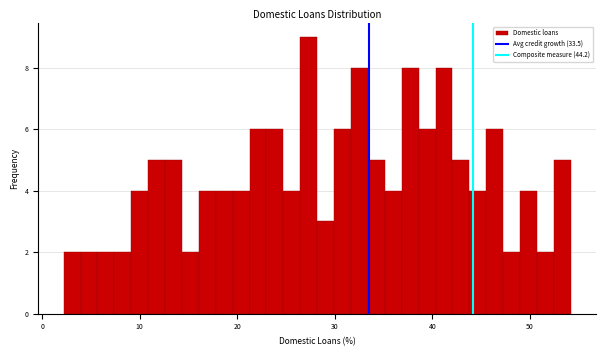

Around what value on the x-axis is the tallest bar? Give the approximate position of its centre, as read against the axis.

27